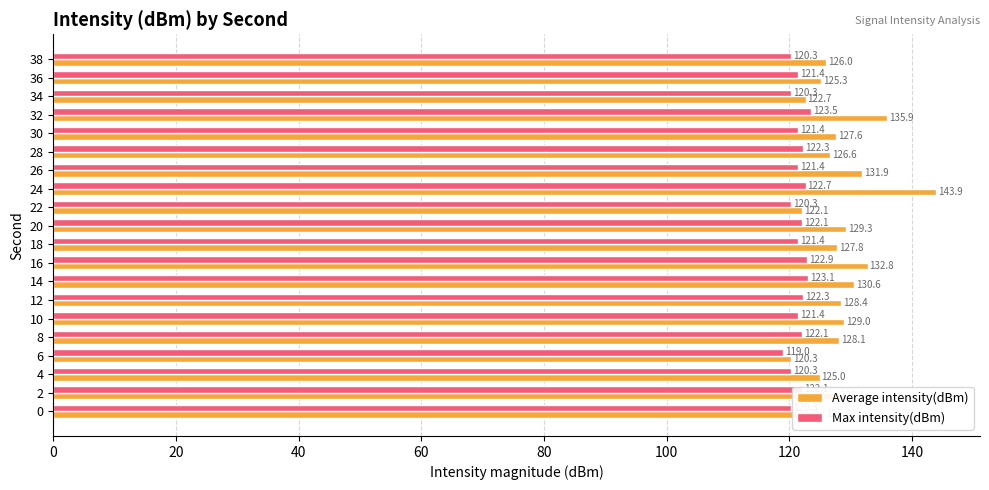

What is the difference between the maximum and second lowest values in the Average intensity(dBm) series?

21.8